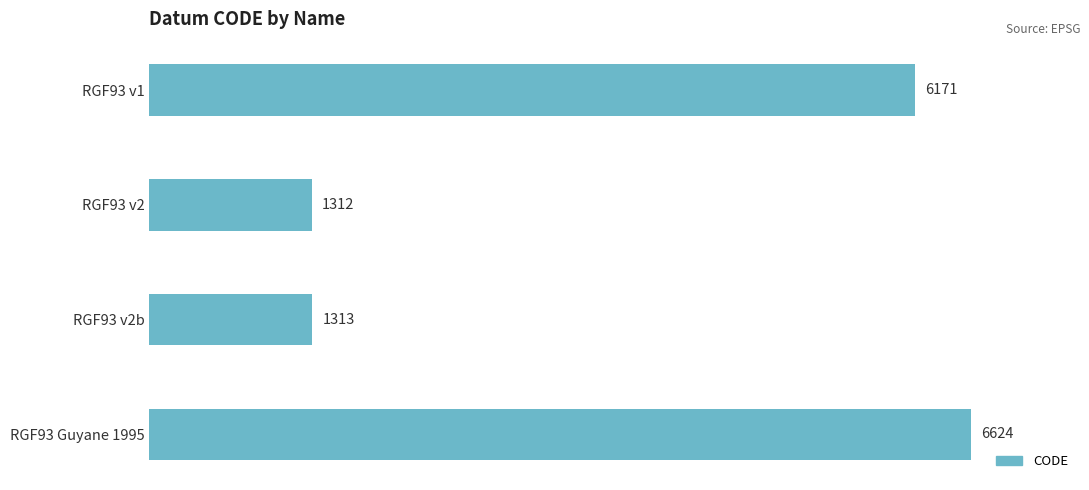

Reading top to bottom, transcribe all the data shown in this chart.

6171	1312	1313	6624